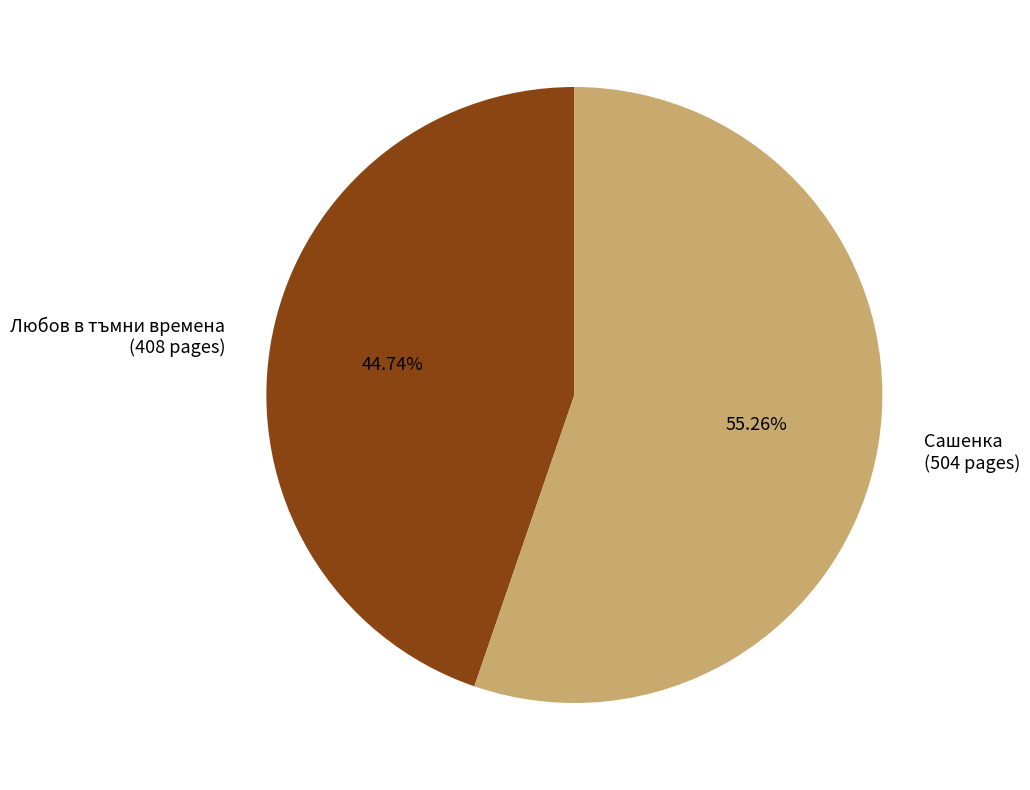

To the nearest percent, what is the difference between the largest and smallest slice percentages?

11%